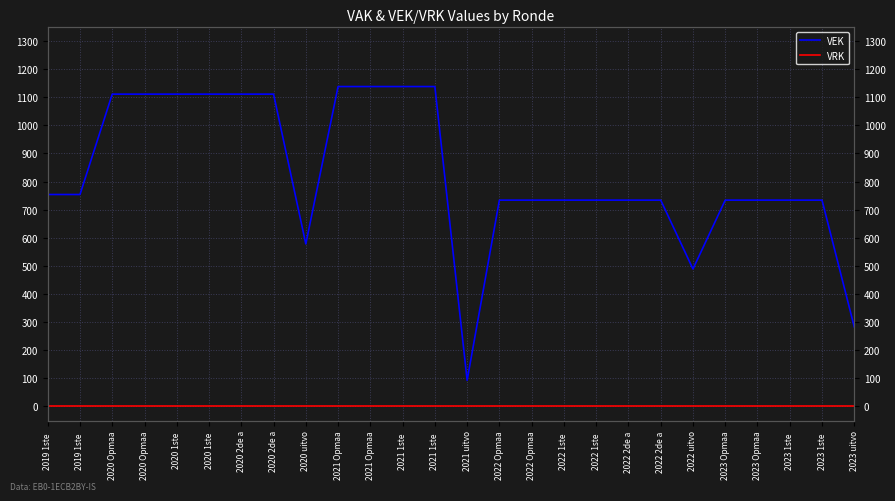

At which label does VEK first exceed 734?

2019 1ste 